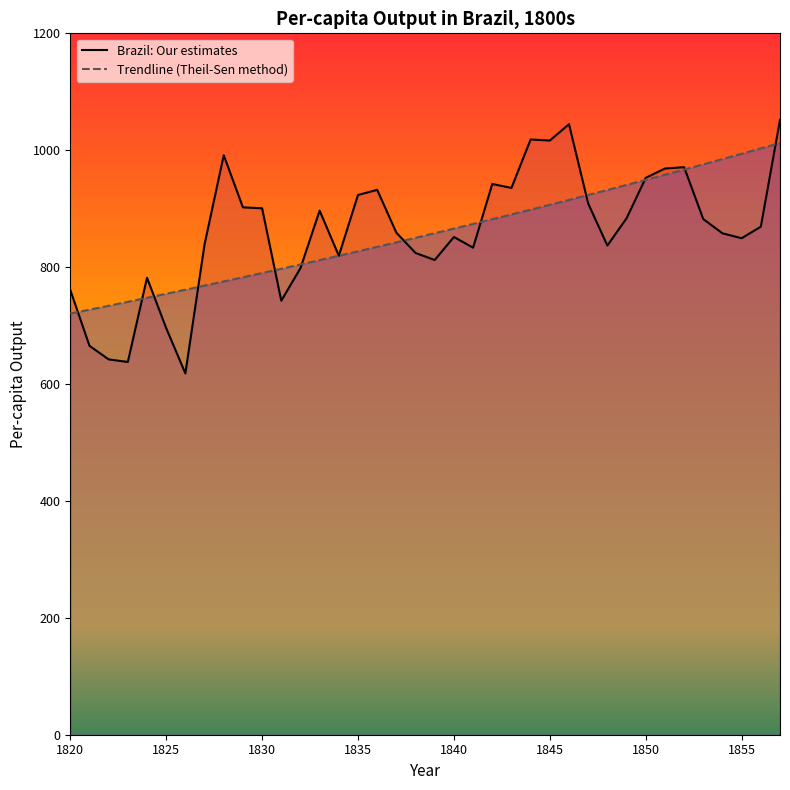

List the series in order of their peak value, lowest first.

Trendline (Theil-Sen method), Brazil: Our estimates